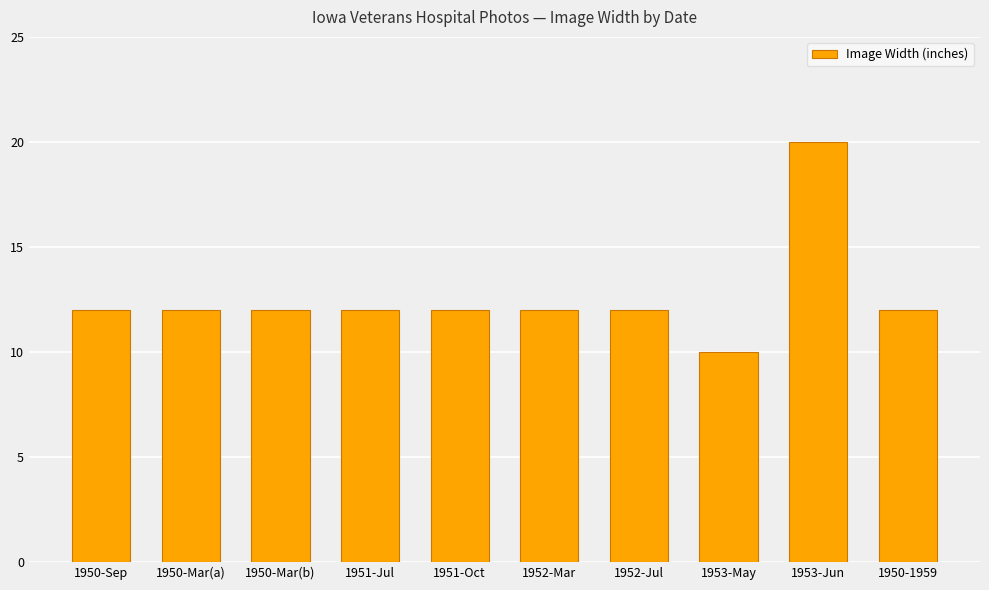

Reading left to right, list all the values displayed in this chart.

1950-Sep=12	1950-Mar(a)=12	1950-Mar(b)=12	1951-Jul=12	1951-Oct=12	1952-Mar=12	1952-Jul=12	1953-May=10	1953-Jun=20	1950-1959=12